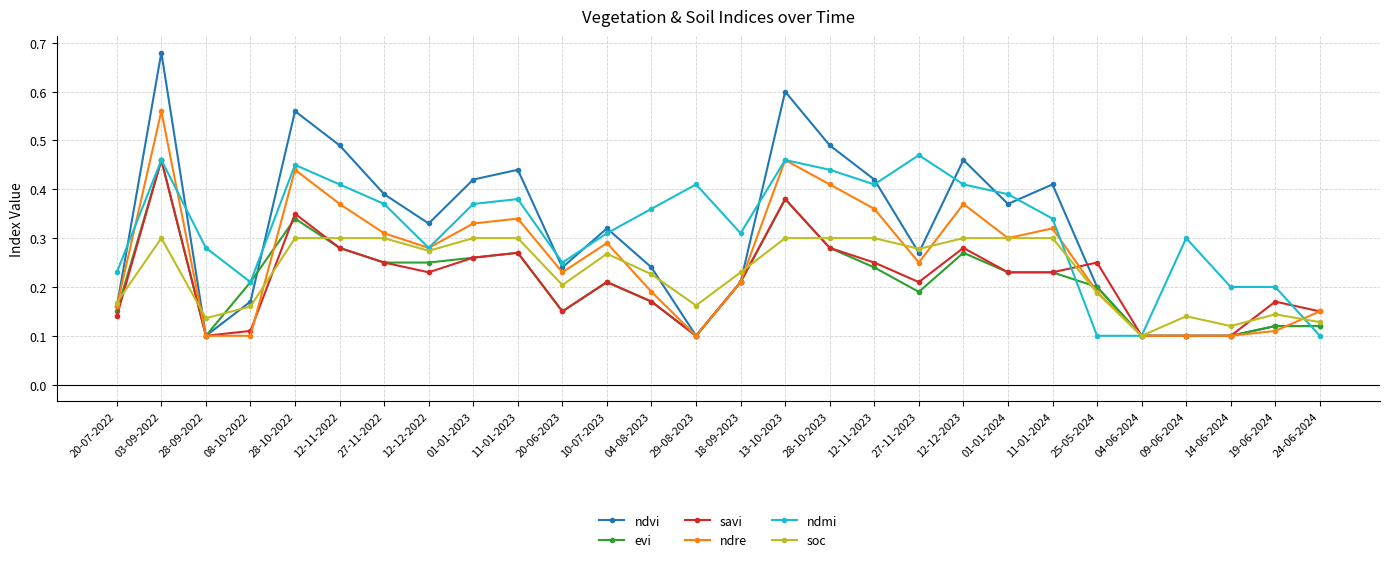

True or false: ndmi and ndvi intersect in this chart.

True